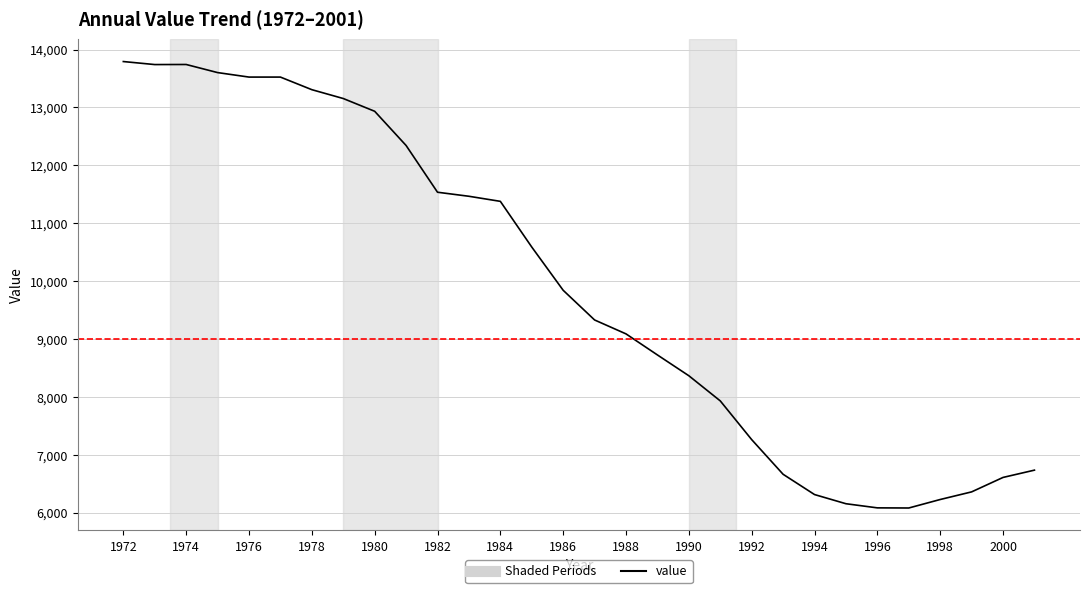

What is the minimum value shown in the chart?

6079.8